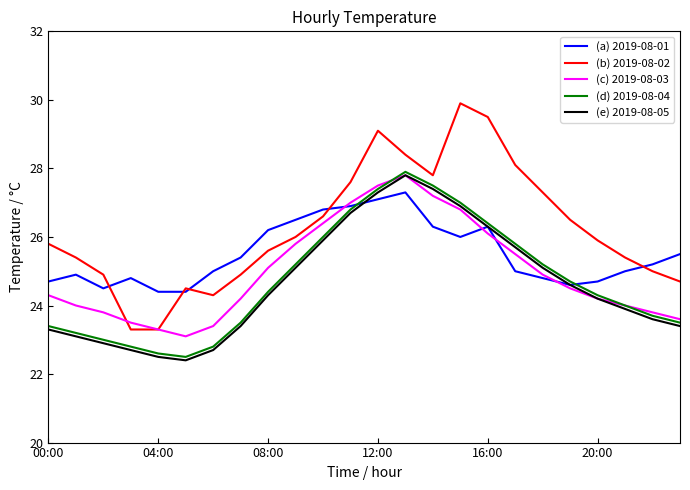

Which series has the largest total across all categories?

(b) 2019-08-02